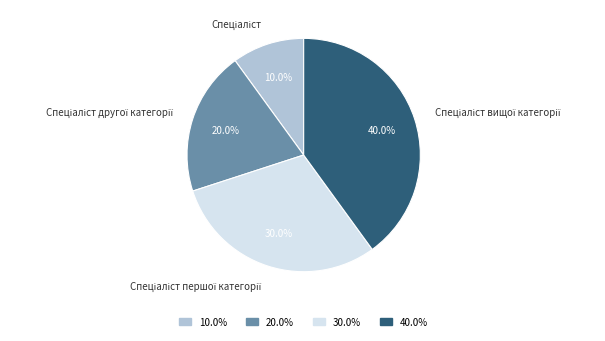

Is there a majority slice in this chart?

No